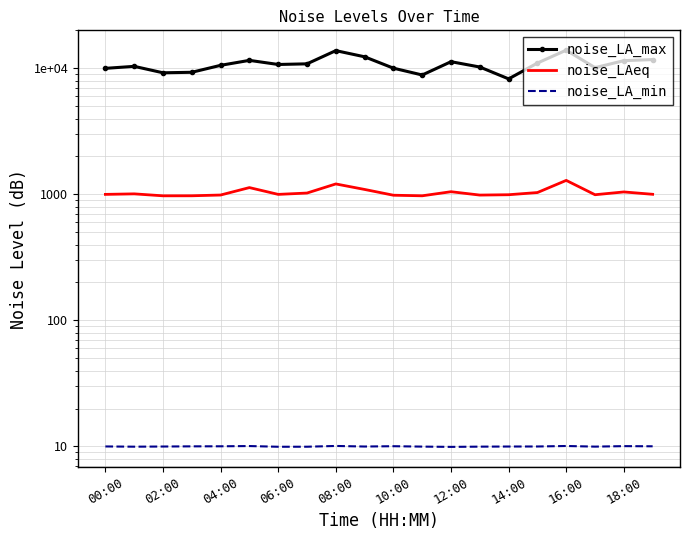

In noise_LA_min, how many points are lower than both neighbors (excluding endpoints)?

5